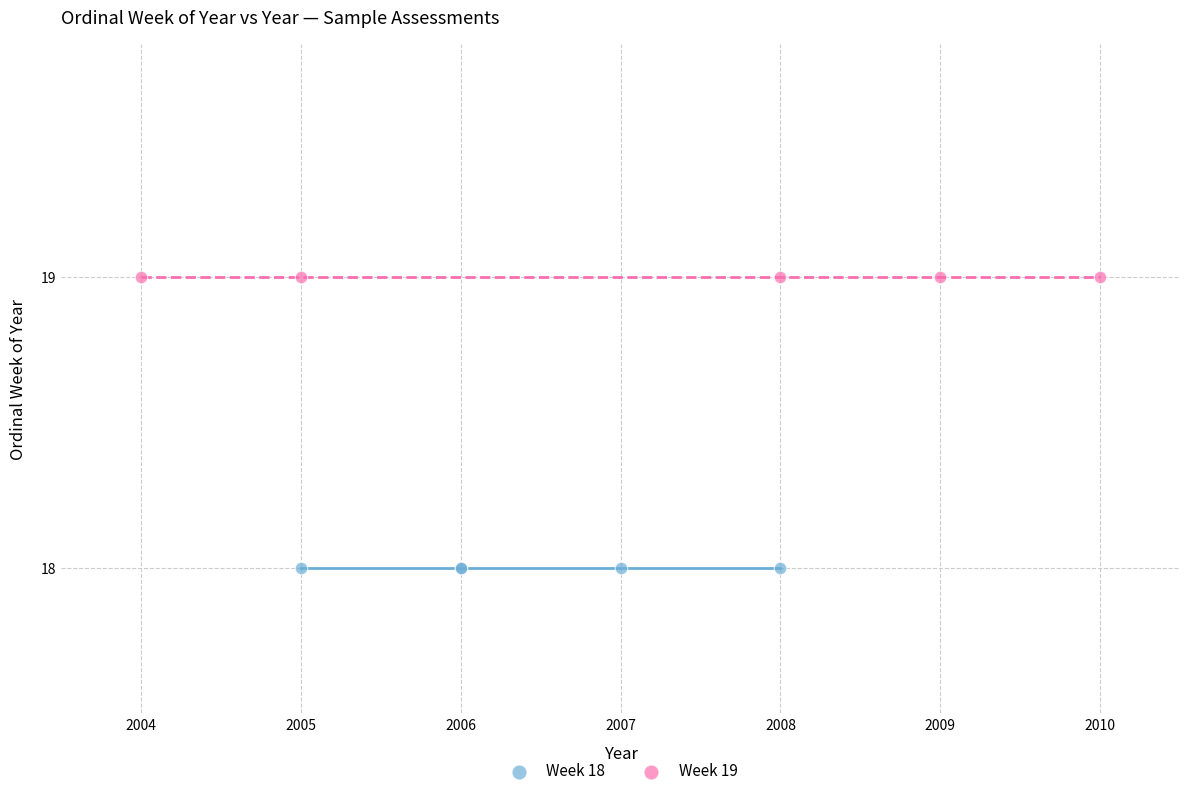

Which series contains the lowest Y value?

Week 18